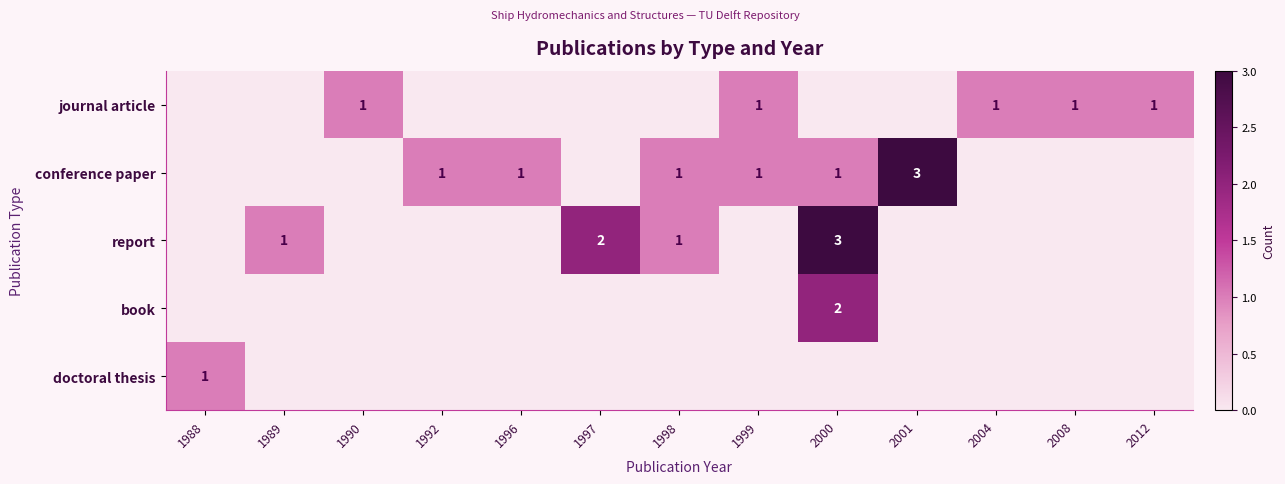

The journal article series shows 1 at 1999. True or false?

True